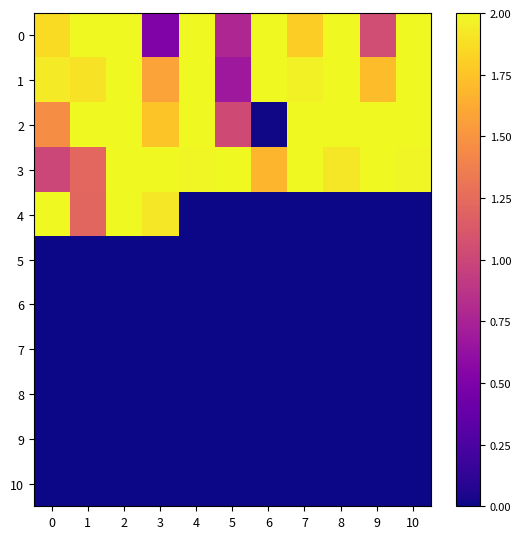

Between 4 and 8, which is larger?

4